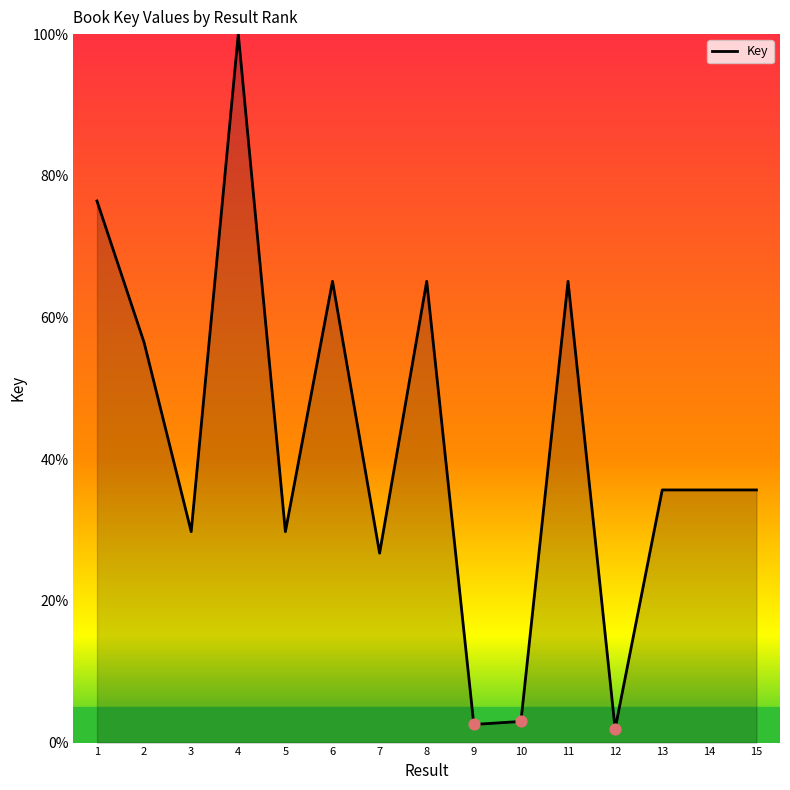

What is the change in value from 3 to 6?

+35.3